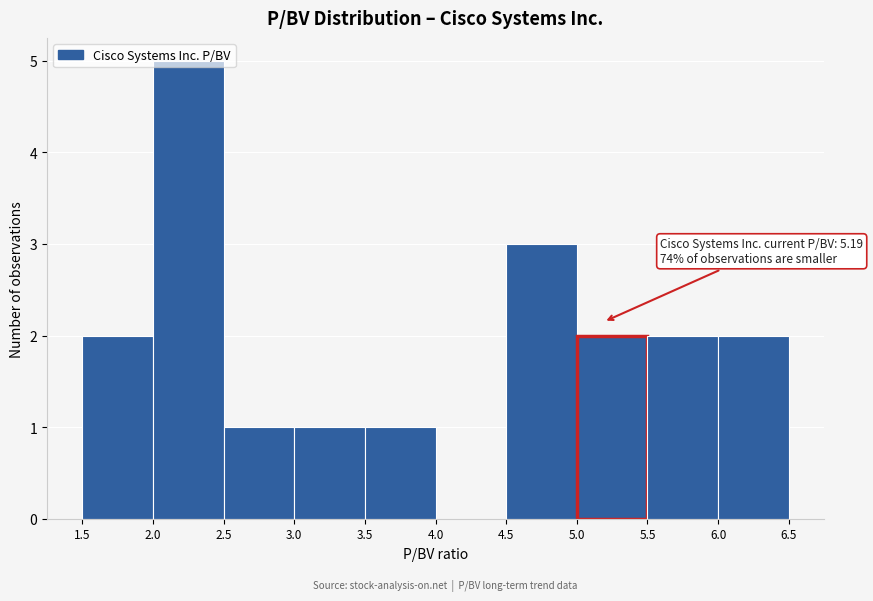

Over which range of the x-axis is the bar tallest?

2.0 to 2.5